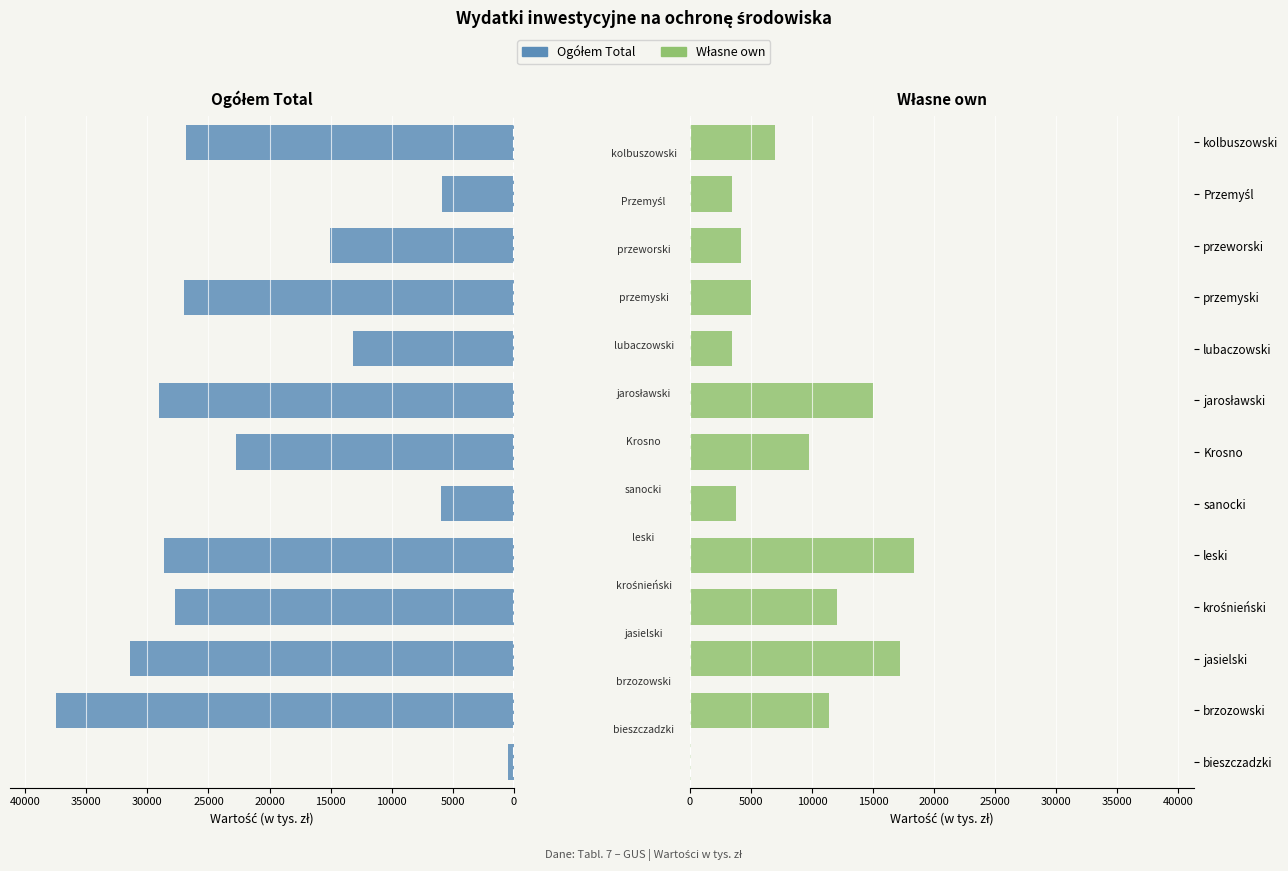

How many values in the Własne own series are below 6968?

6